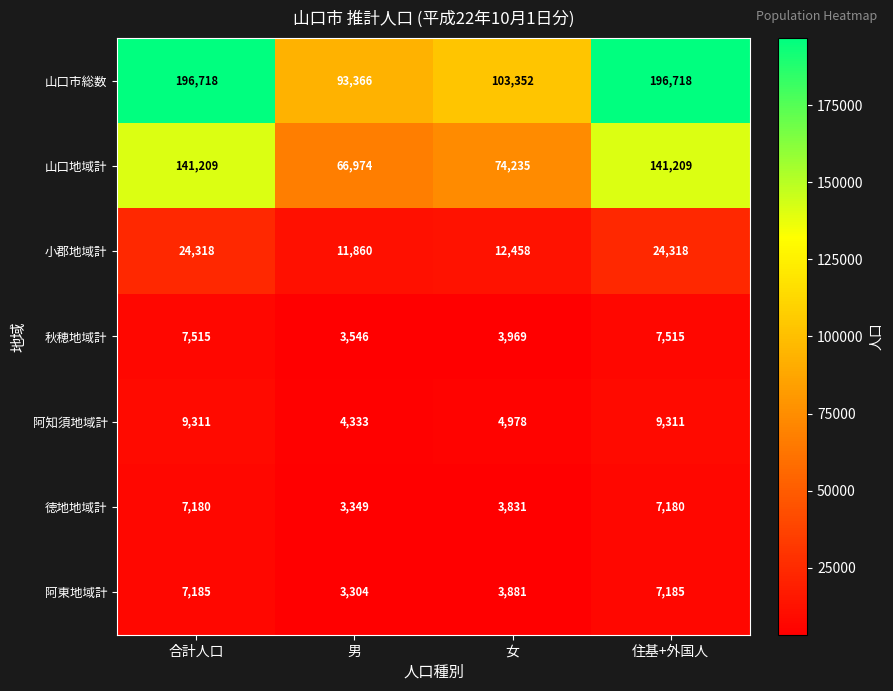

What is the greatest value displayed?

196718